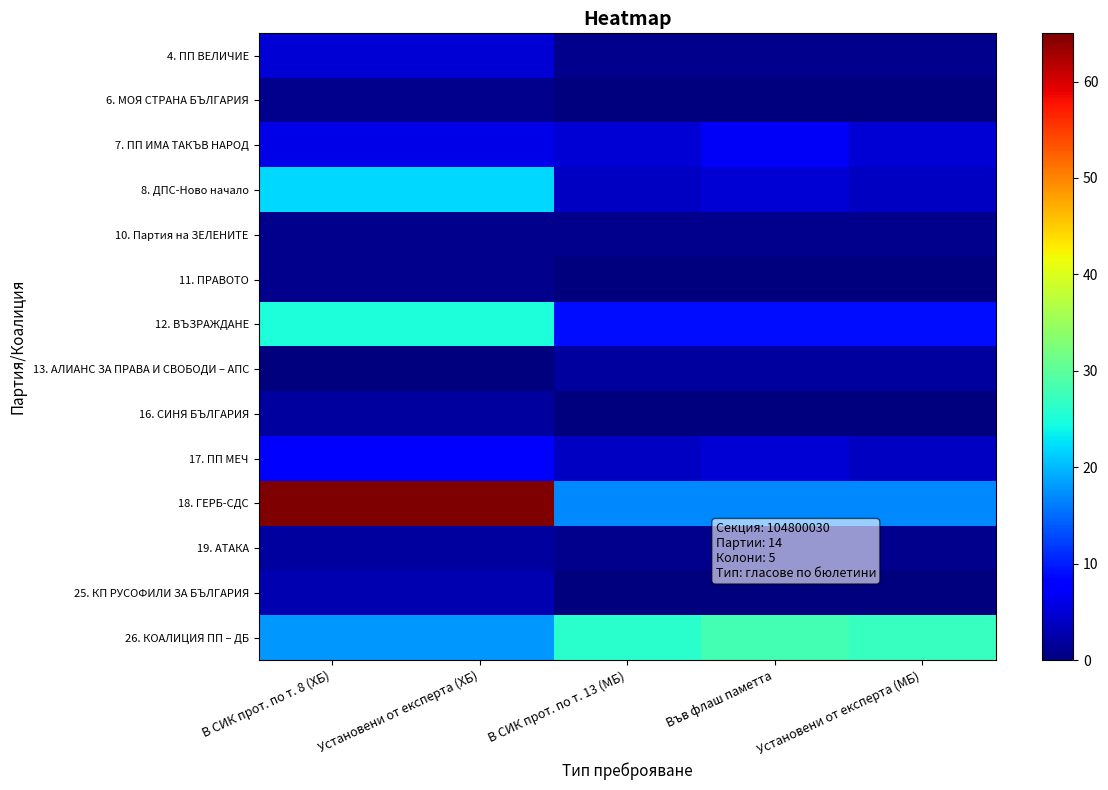

Between В СИК прот. по т. 13 (МБ) and Установени от експерта (МБ), which series saw the biggest shift?

26. КОАЛИЦИЯ ПП – ДБ